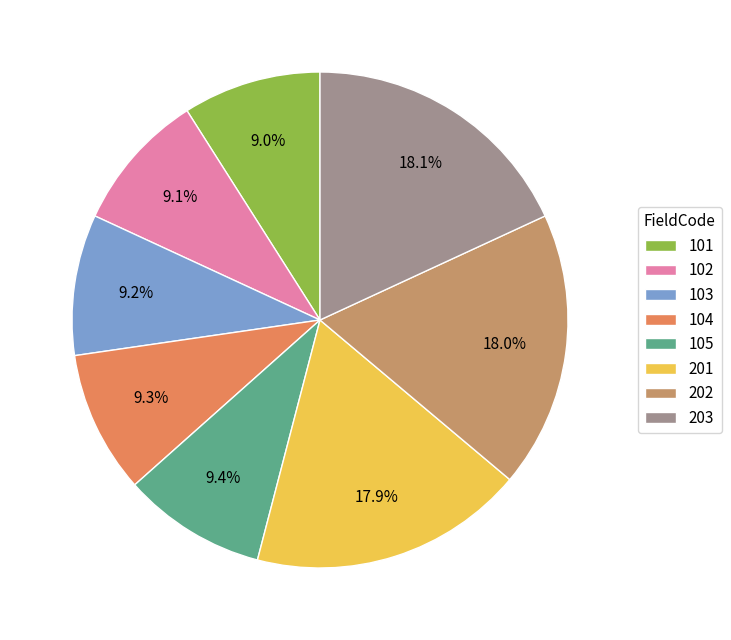

To the nearest percent, what is the difference between the 201 and 103 slice percentages?

9%